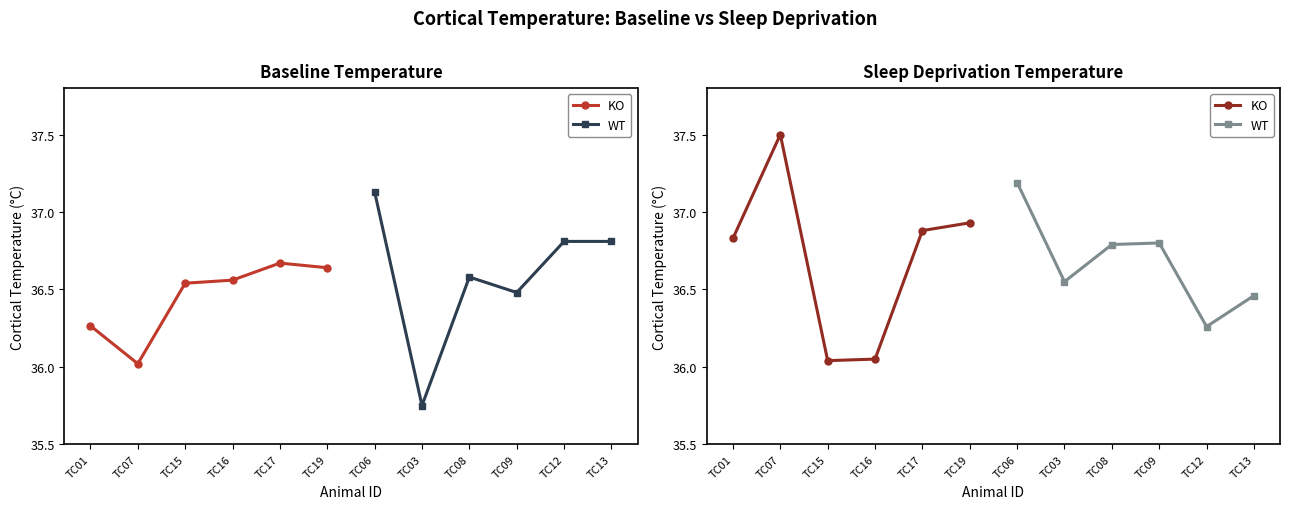

Rank the series at TC16 from lowest to highest value.

KO, WT